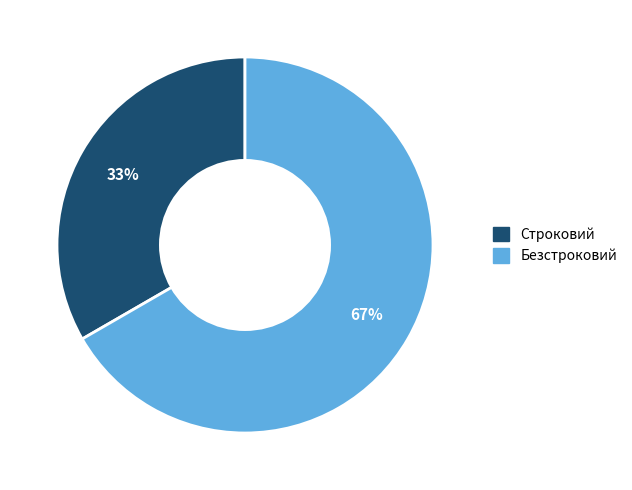

Is it true that Строковий is 33% of the pie?

True